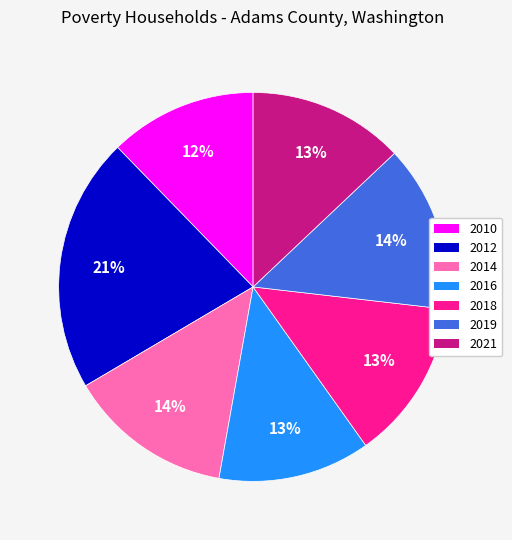

To the nearest percent, what portion does 2019 represent?

14%